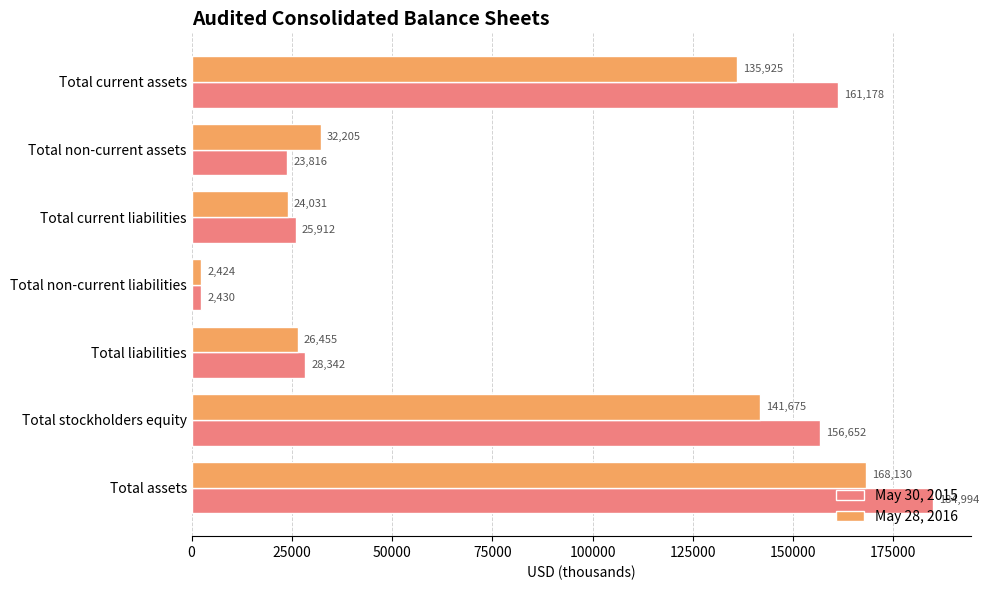

At which category does the chart reach its minimum across all series?

Total non-current liabilities